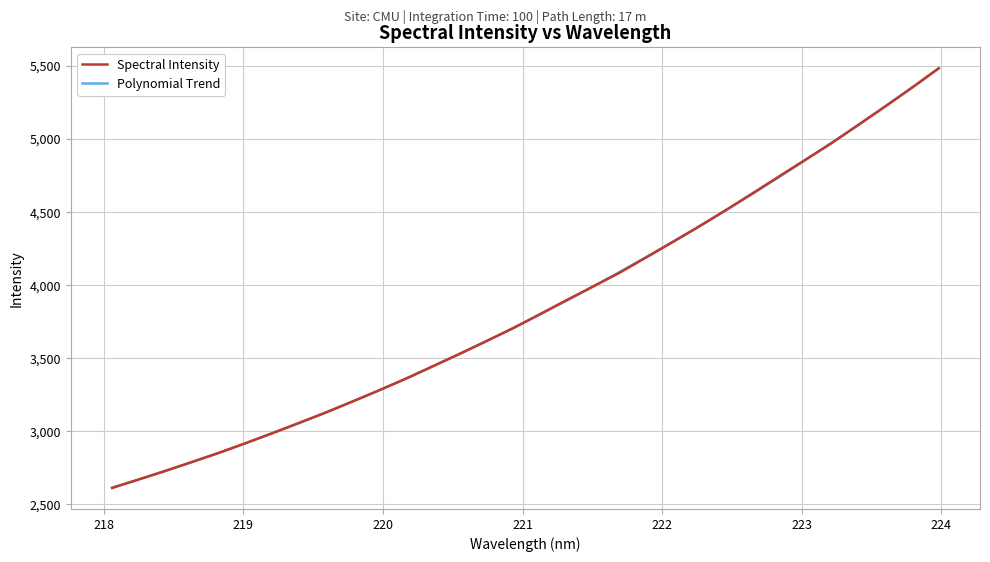

What is the value of the 23rd point from the left?

4400.9